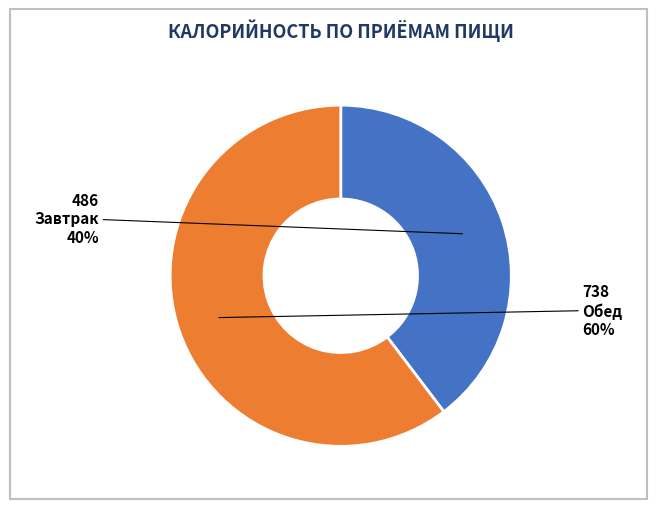

To the nearest percent, what is the average slice percentage?

50%